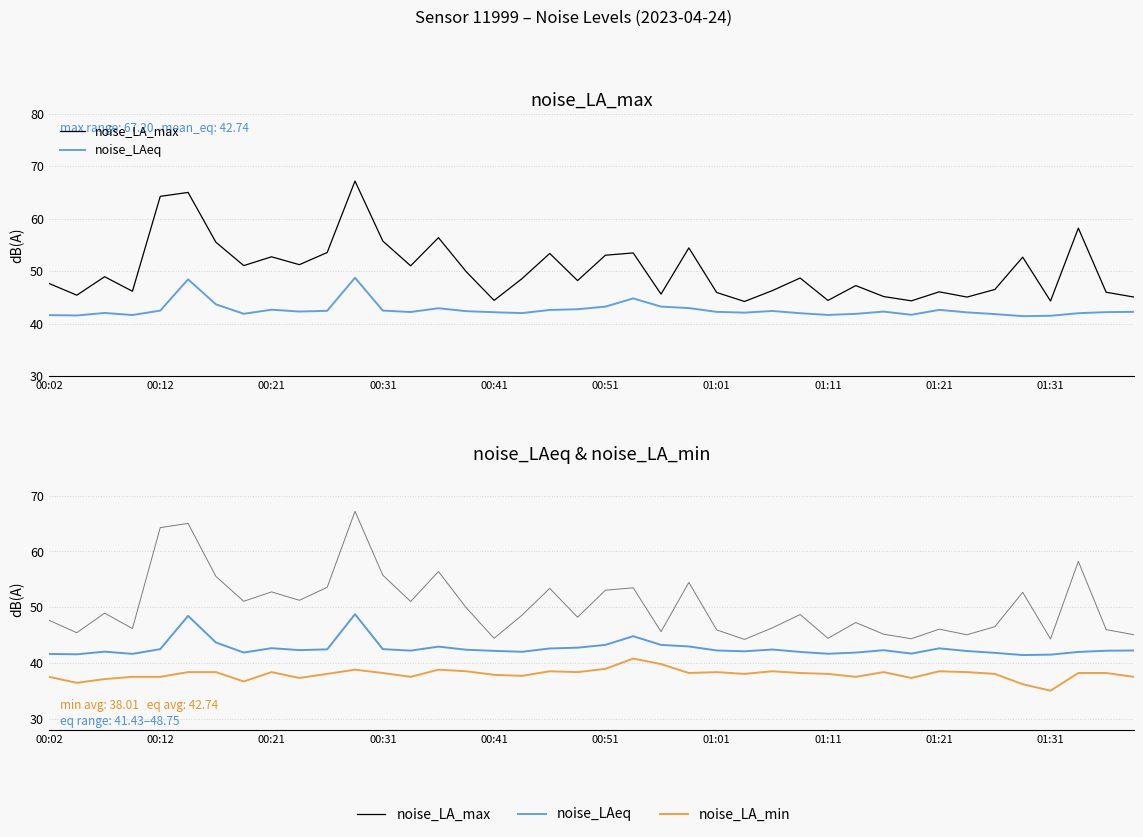

How many series are shown in this chart?

3